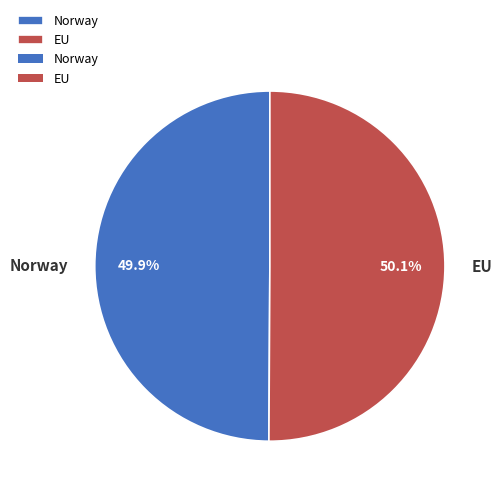

What is the total percentage of EU and Norway?

100.0%